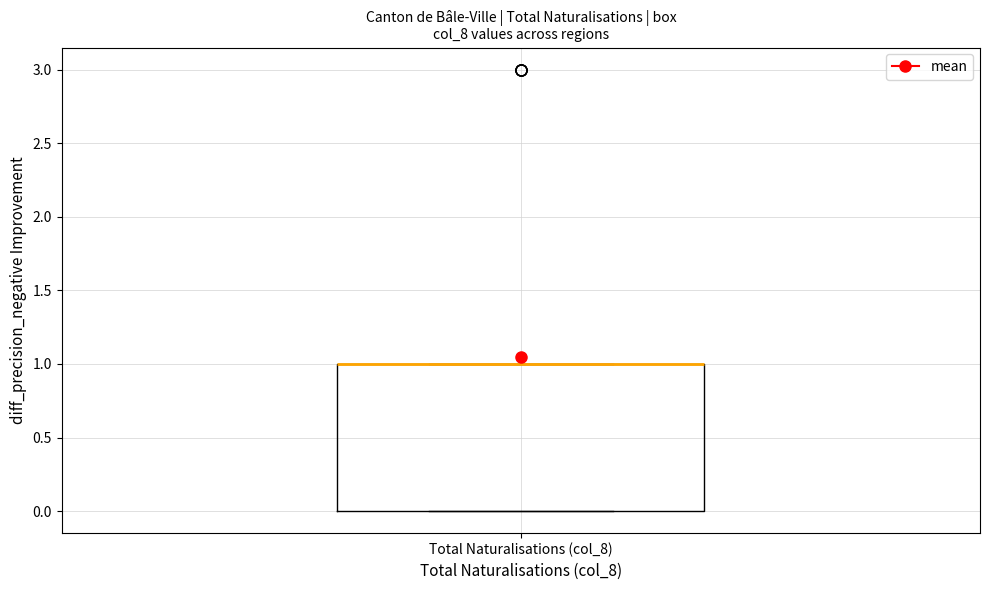

Where is the upper edge of the box for Total Naturalisations (col_8) on the y-axis? The values are not printed on the chart, so give them approximately, as read against the axis.

1